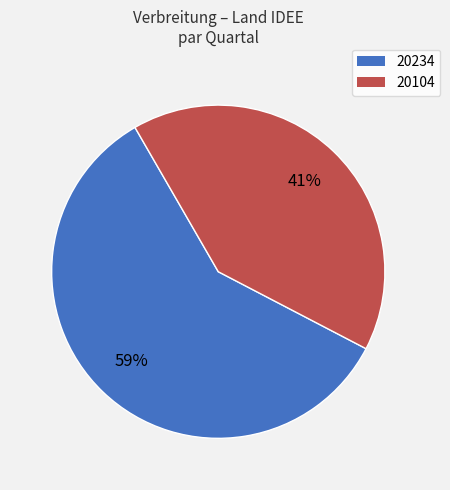

To the nearest percent, what portion does 20234 represent?

59%